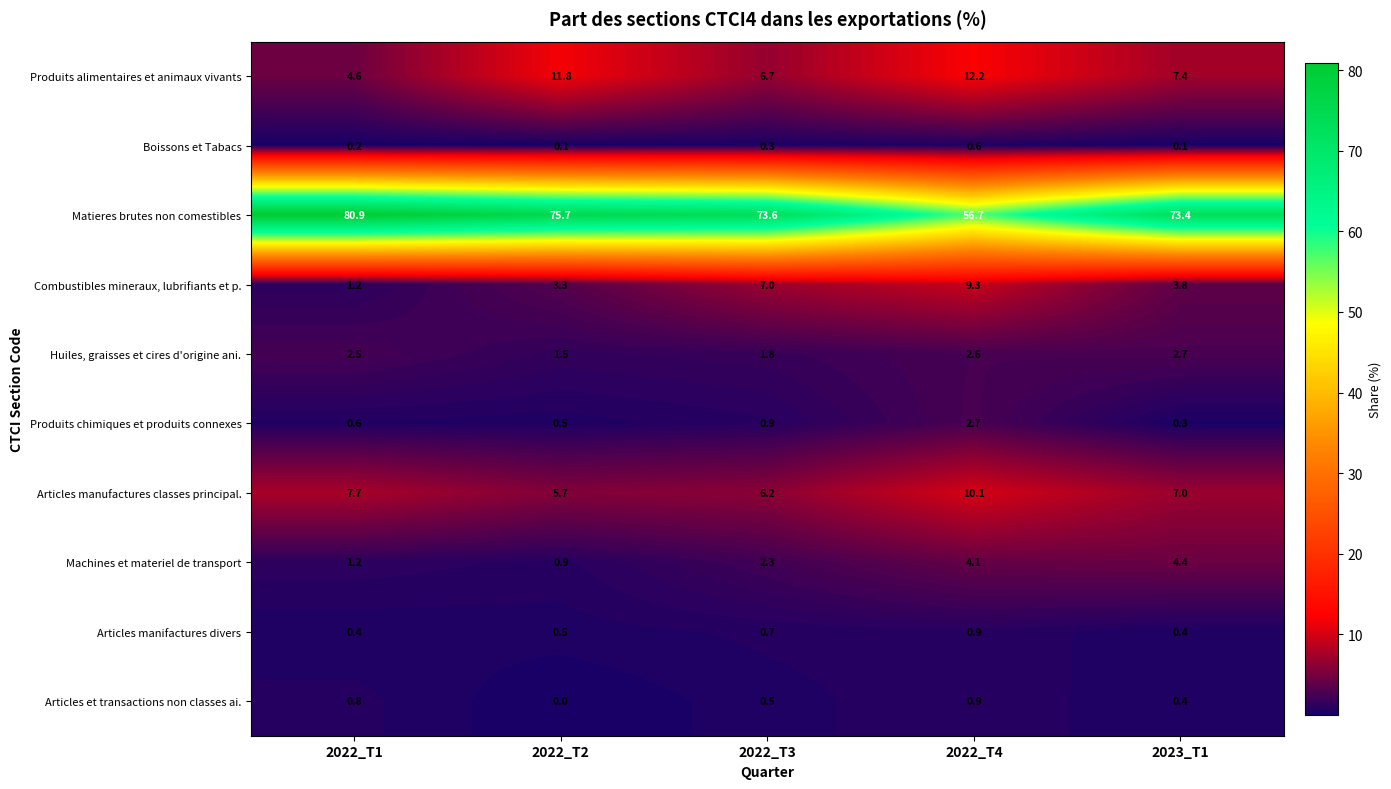

What is the maximum value shown in the chart?

80.9